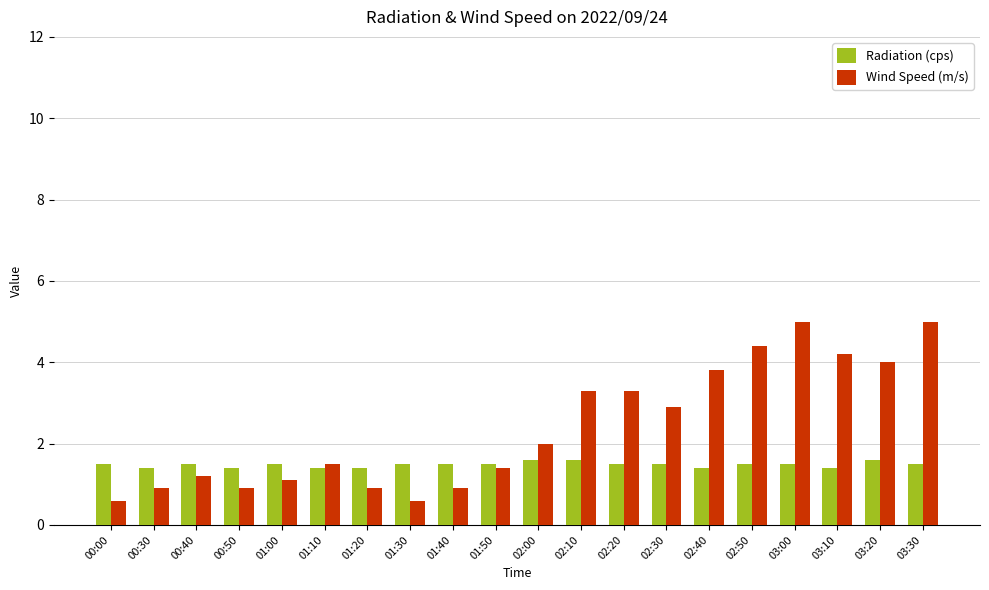

What is the greatest value displayed?

5.0